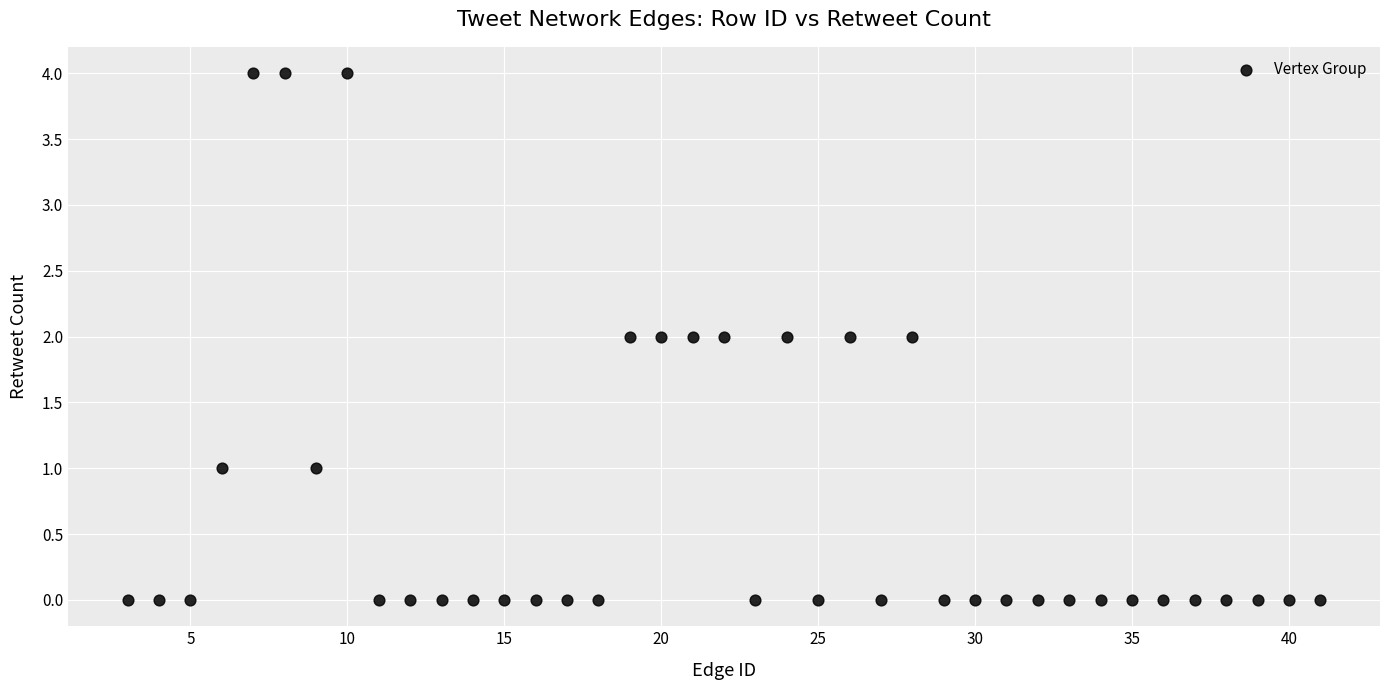

What is the range of Y values (max minus min)?

4